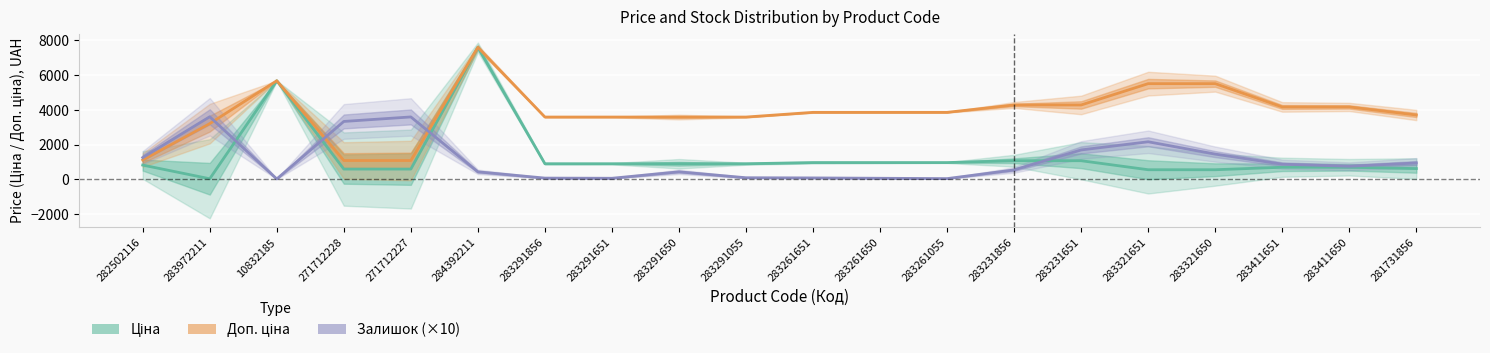

What are all the series names shown in the legend?

Ціна, Доп. ціна, Залишок